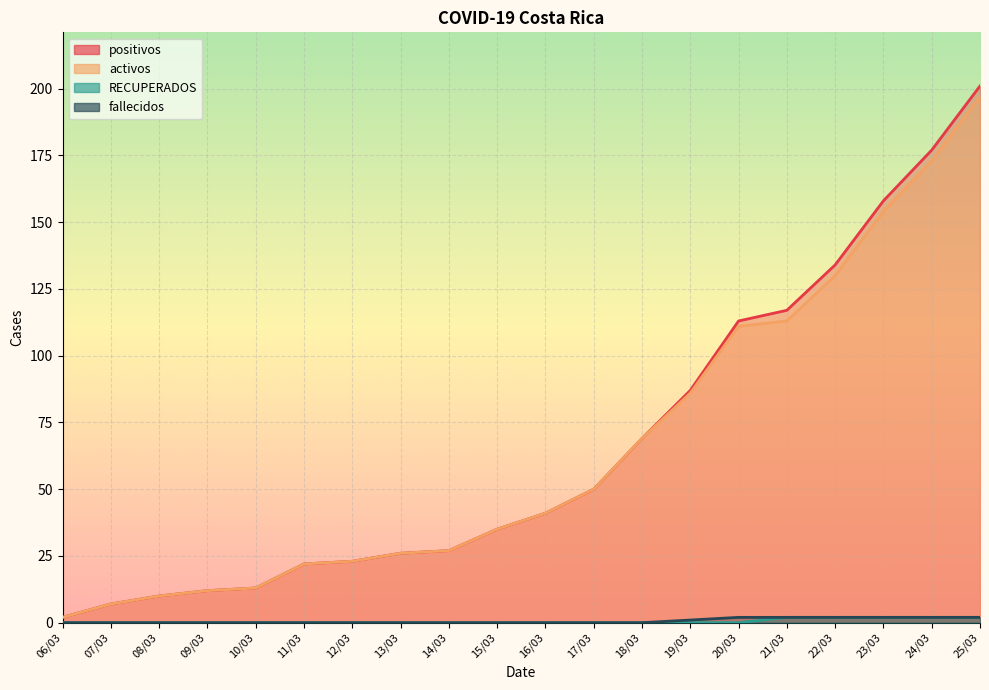

Which series has the largest total across all categories?

positivos